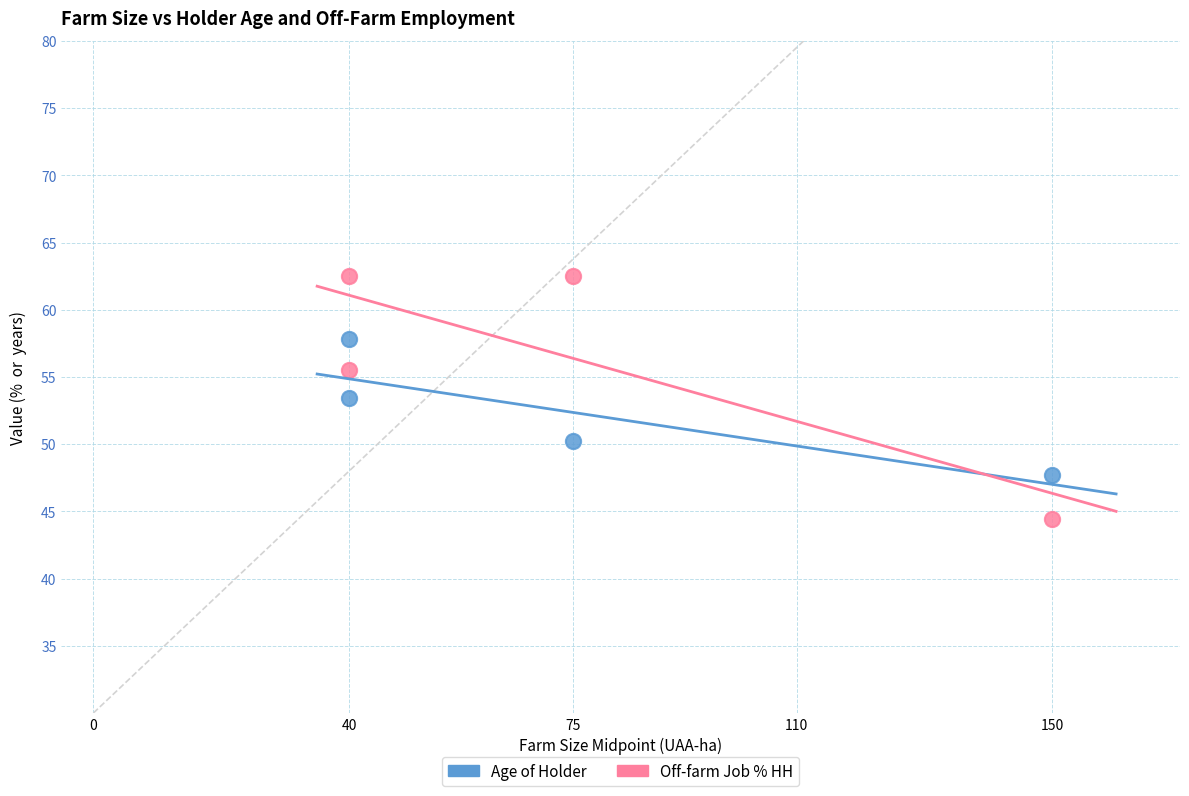

Which series contains the lowest Y value?

Off-farm Job % HH